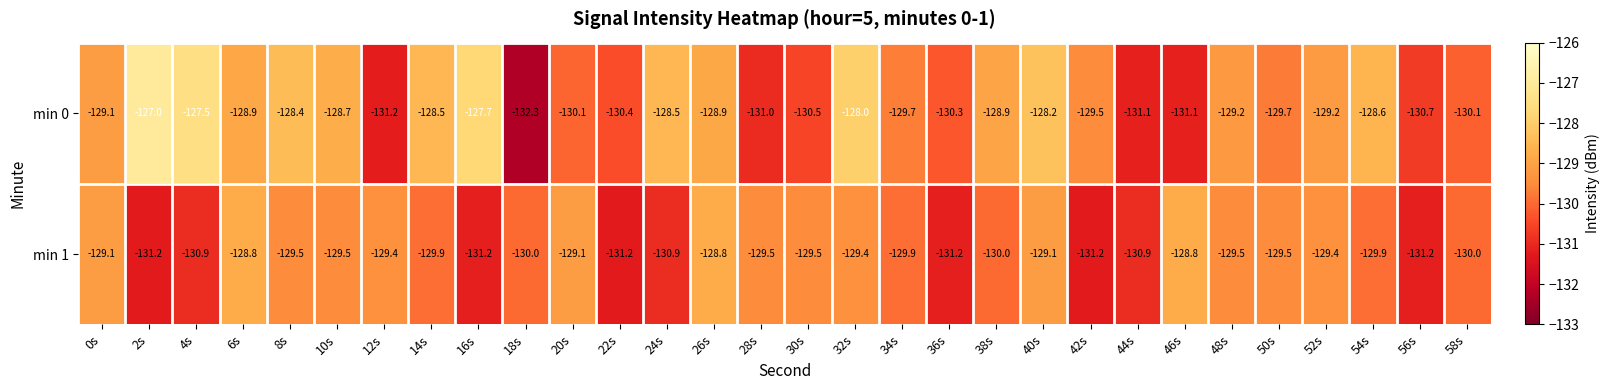

List the series in order of their peak value, highest first.

min 0, min 1